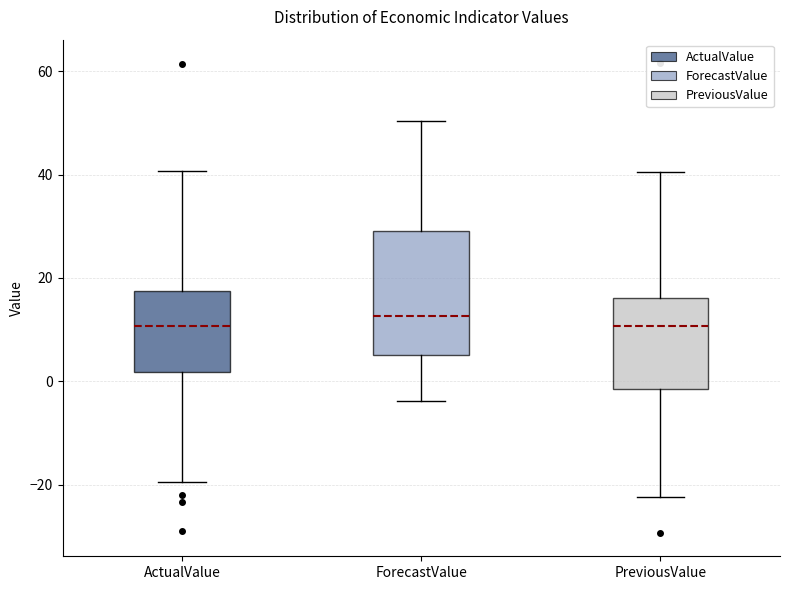

Where does the upper whisker of the box for ActualValue end on the y-axis? The values are not printed on the chart, so give them approximately, as read against the axis.

40